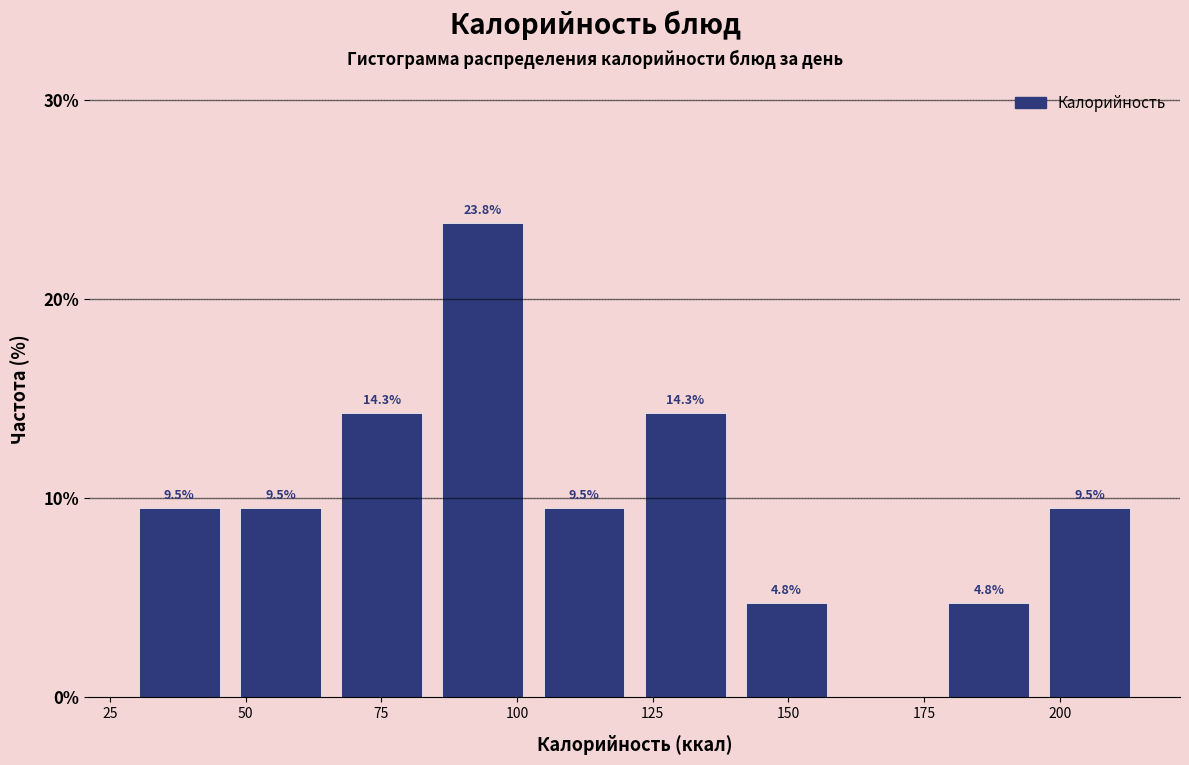

Read against the x-axis, roughly where is the centre of the tallest bar?

95